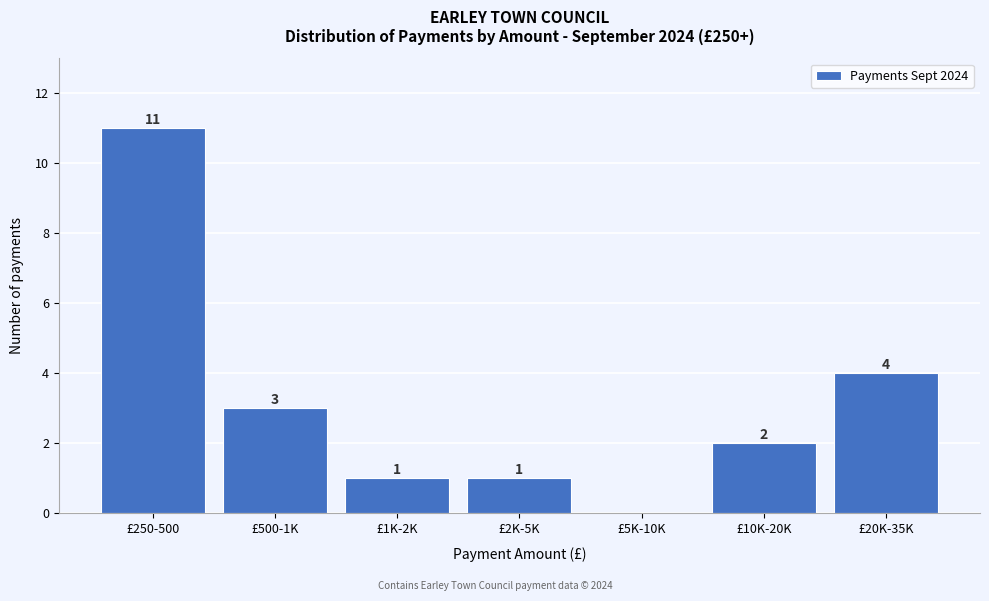

Reading left to right, what are all the values shown in this chart?

£250-500=11	£500-1K=3	£1K-2K=1	£2K-5K=1	£5K-10K=0	£10K-20K=2	£20K-35K=4